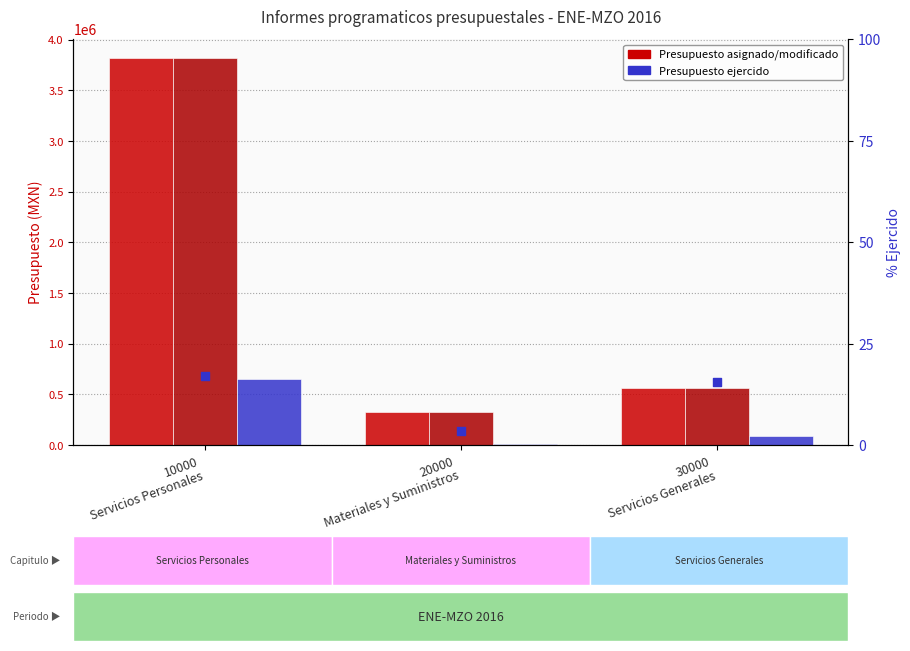

What is the total value across all series at 30000
Servicios Generales?

1213999.3